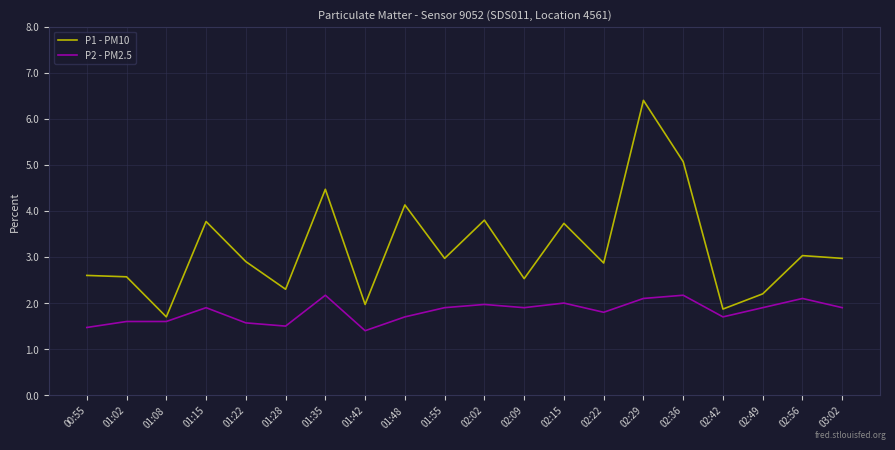

List the series in order of their overall mean, lowest first.

P2 - PM2.5, P1 - PM10